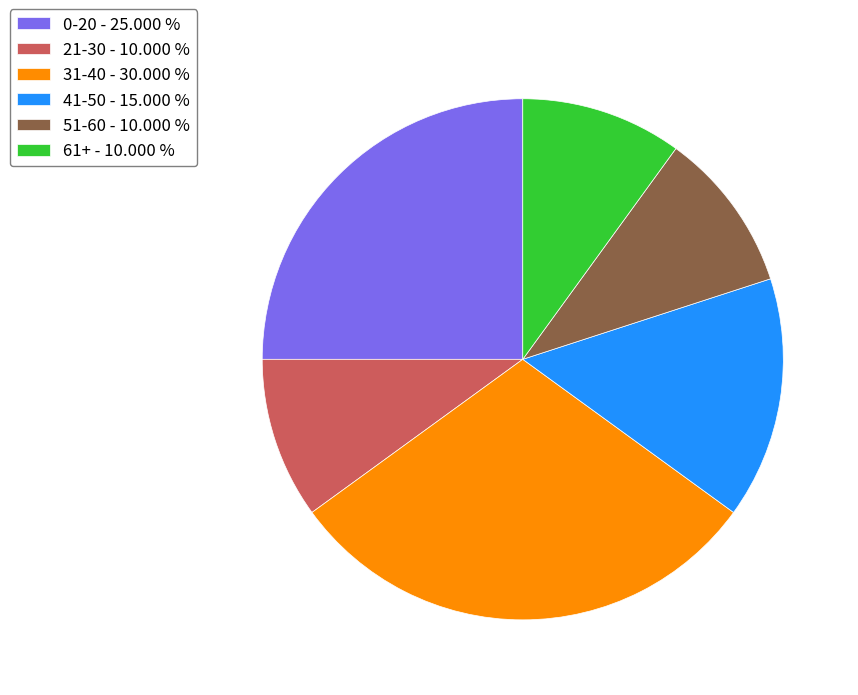

Combined, do 0-20 and 61+ account for over 50%?

No